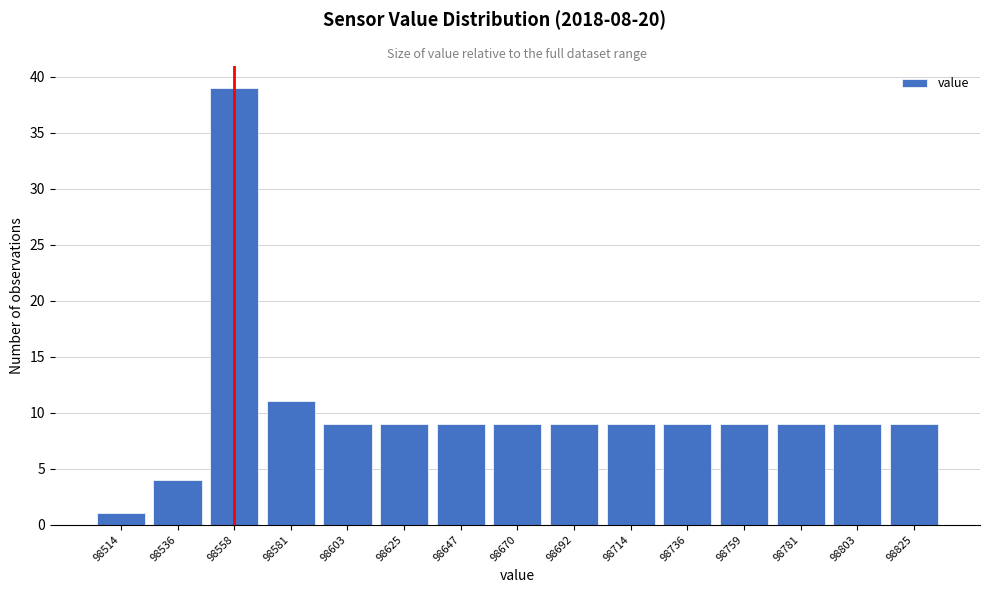

Reading left to right, transcribe all the data shown in this chart.

1	4	39	11	9	9	9	9	9	9	9	9	9	9	9